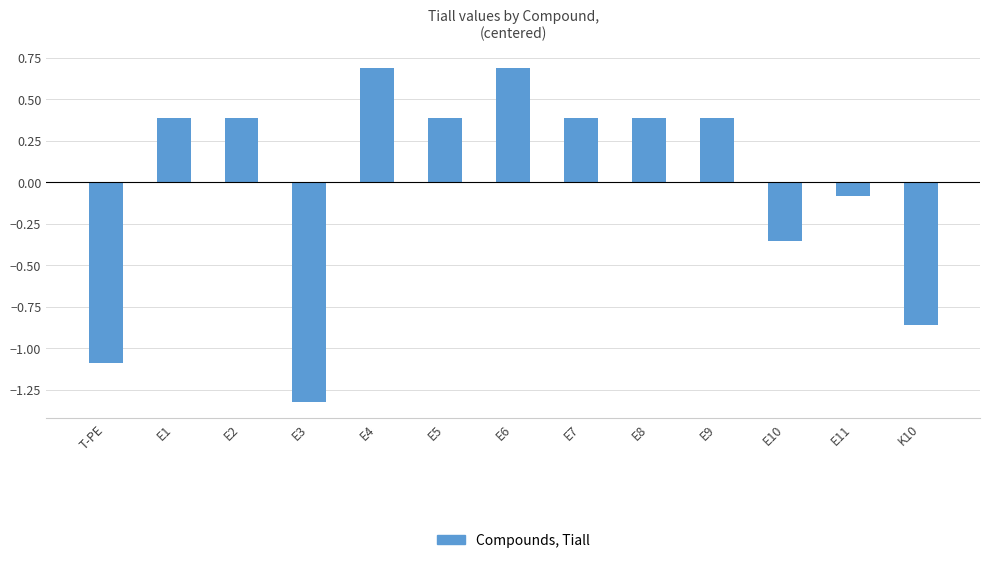

Is it true that the value at E2 is 0.4?

True